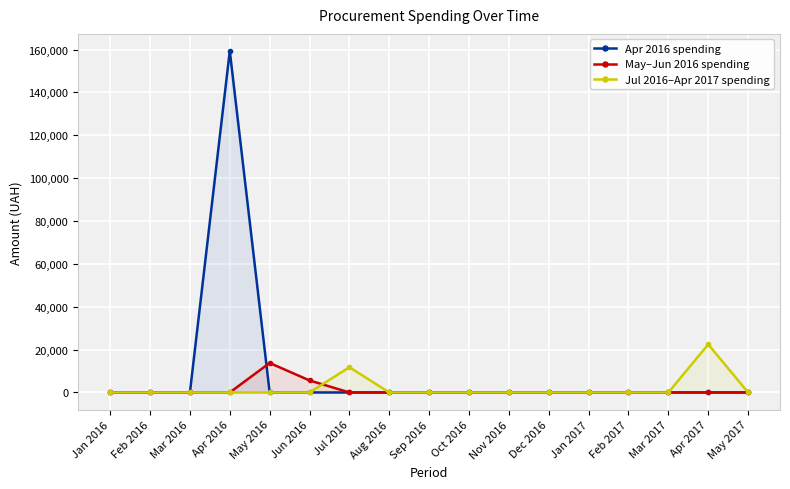

What is the label of the 3rd point from the right?

Mar 2017